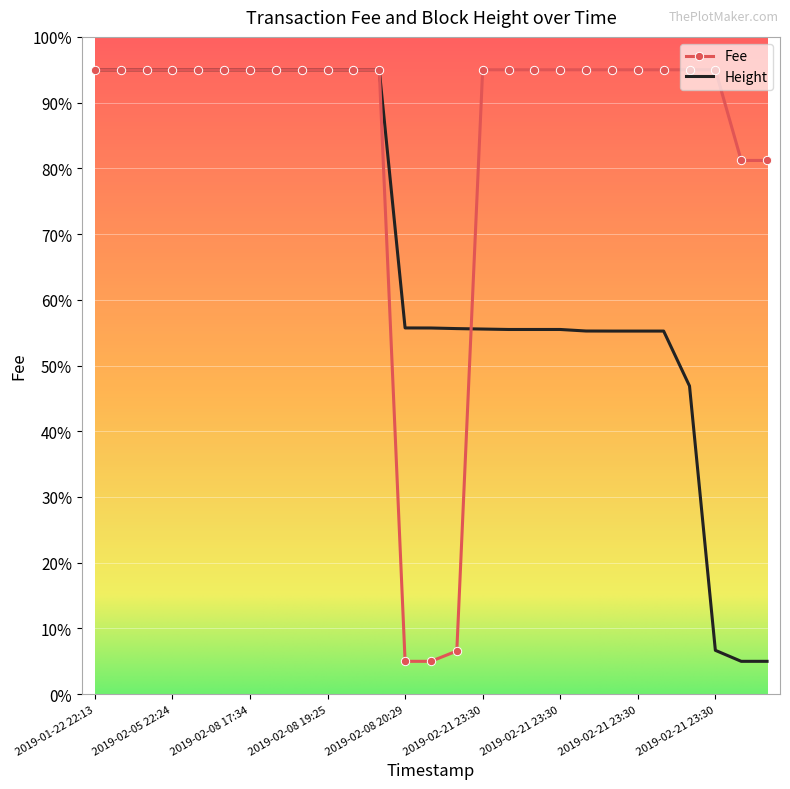

Rank the series by their average value, from highest to lowest.

Fee, Height